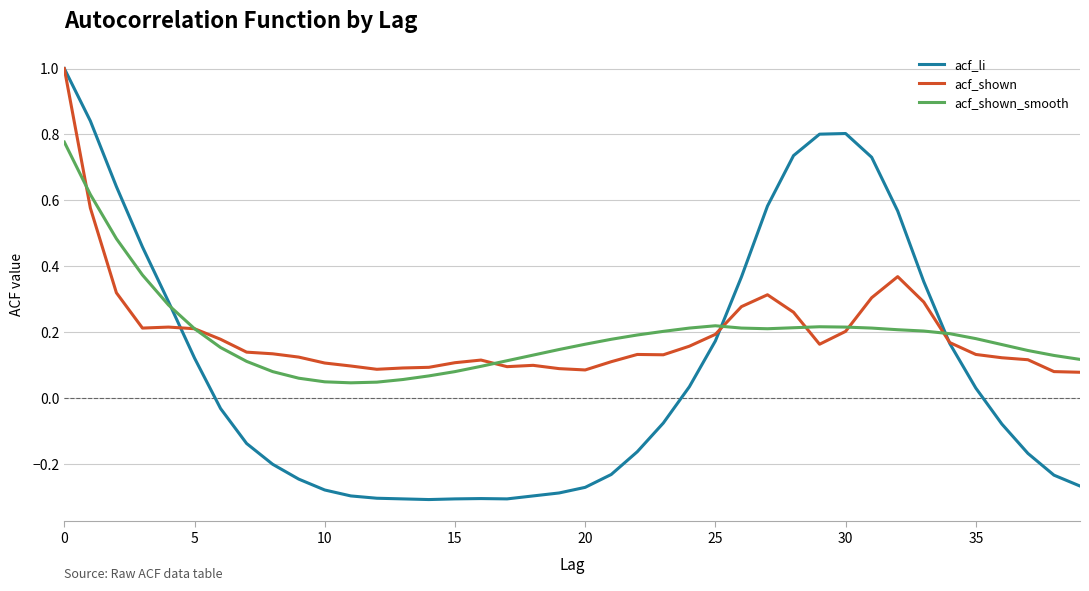

What is the maximum value shown in the chart?

1.0